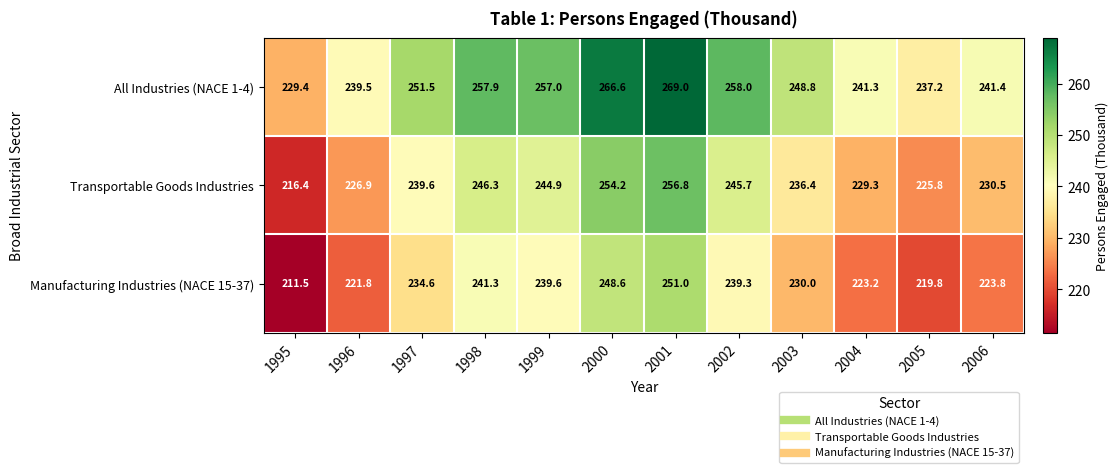

Rank the series at 2003 from highest to lowest value.

All Industries (NACE 1-4), Transportable Goods Industries, Manufacturing Industries (NACE 15-37)